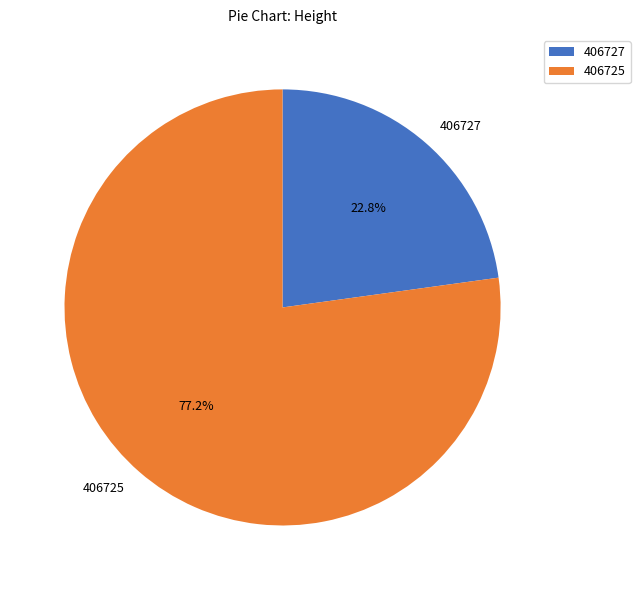

Which has a higher value, 406725 or 406727?

406725